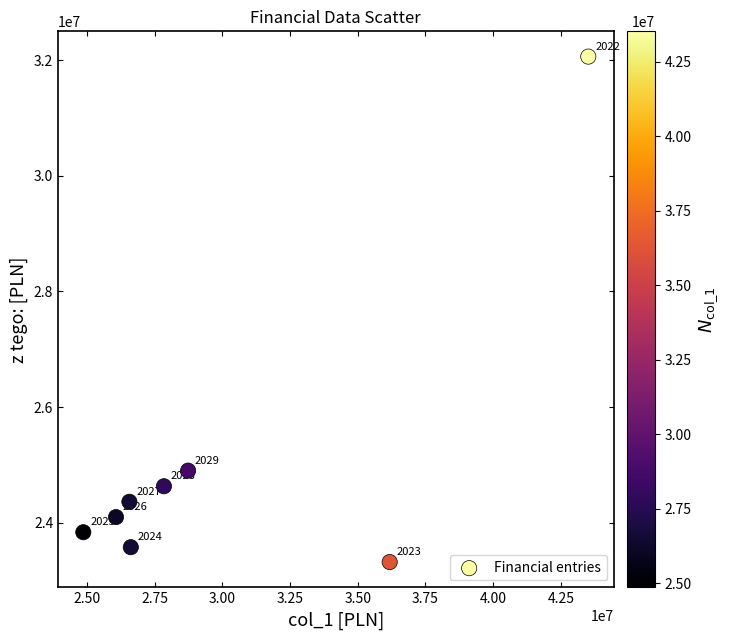

What Y value in the scatter plot is closest to 27690146?

24900000.0